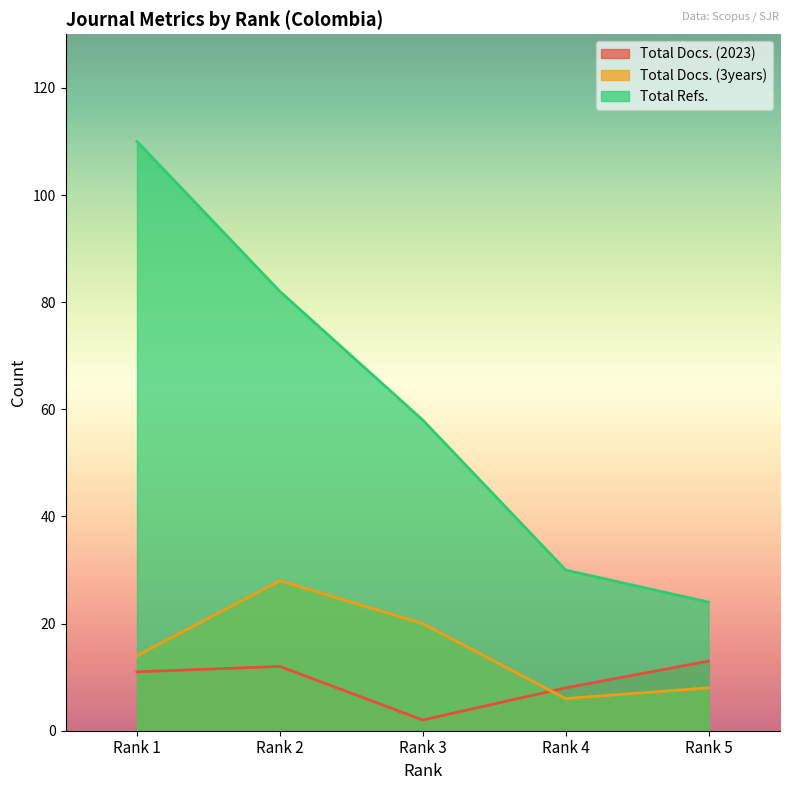

At which label does Total Refs. first exceed 58?

Rank 1